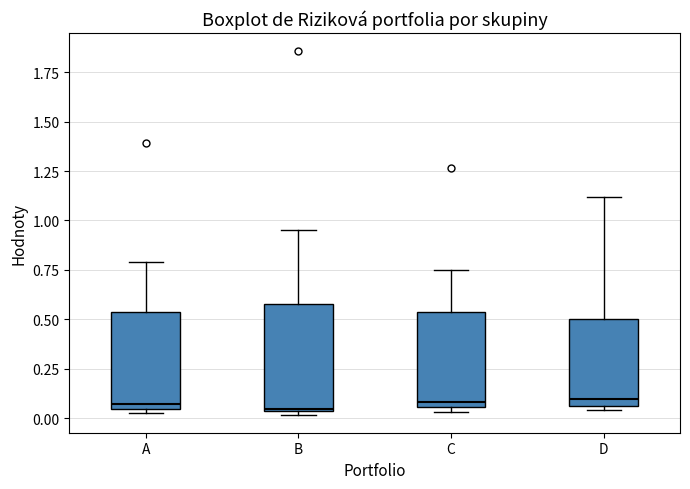

Reading left to right, transcribe this box plot: for each box, give where its median line is, the range the box spans, and where its two whiskers end, as read against the y-axis. The values are not printed on the chart, so give them approximately, as read against the axis.

A: median 0.05 (just above the box's lower edge), box 0.05 to 0.55, whiskers 0.05 (just below the box's lower edge) to 0.80
B: median 0.05, box 0.05 to 0.60, whiskers 0.00 to 0.95
C: median 0.10, box 0.05 to 0.55, whiskers 0.05 (just below the box's lower edge) to 0.75
D: median 0.10, box 0.05 to 0.50, whiskers 0.05 (just below the box's lower edge) to 1.10